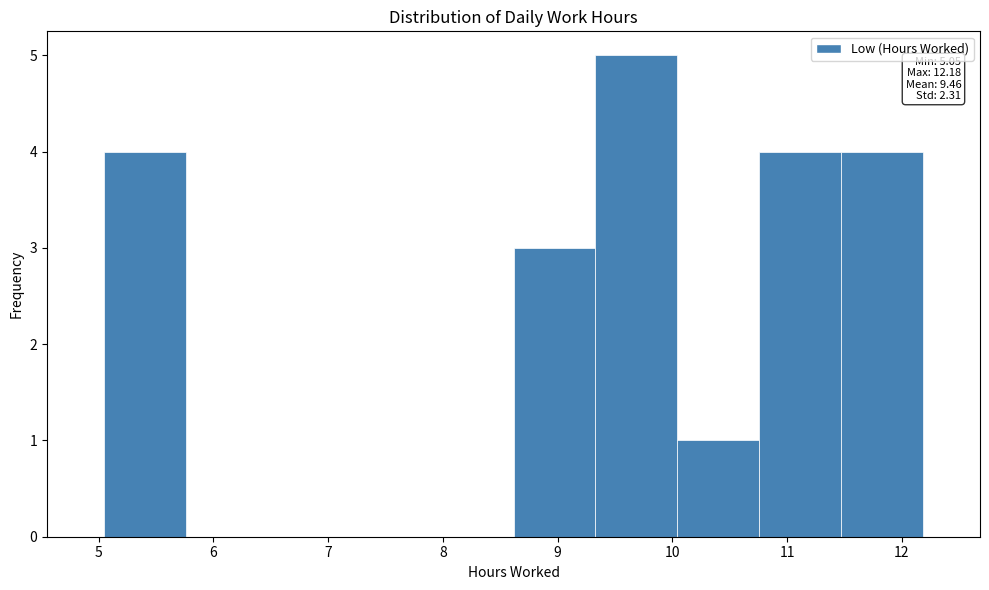

Over which range of the x-axis is the bar tallest?

9.3 to 10.0